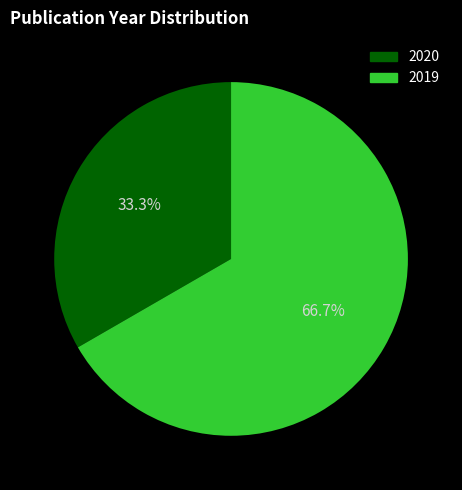

Combined, do 2020 and 2019 account for over 50%?

Yes